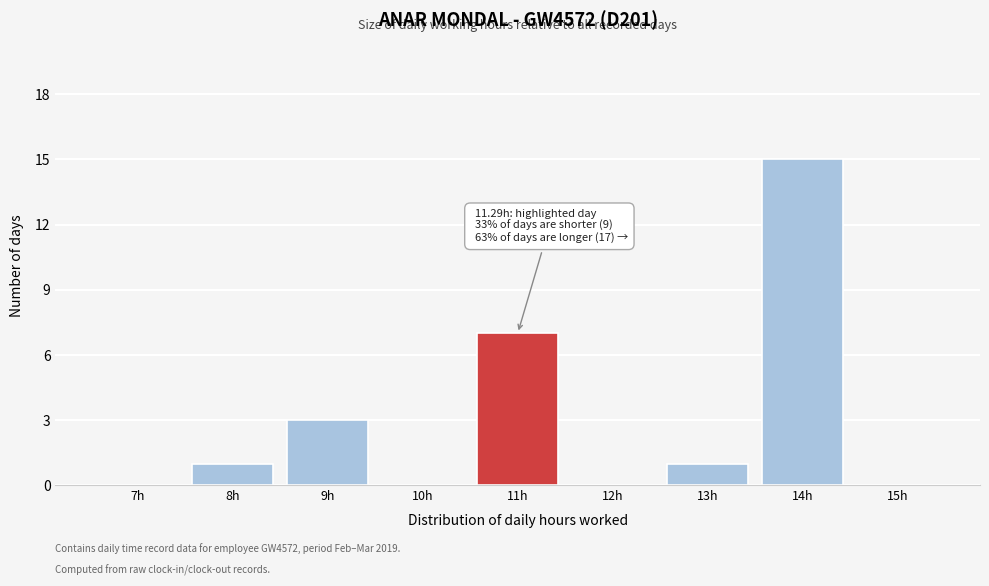

Reading left to right, transcribe all the data shown in this chart.

7h=0	8h=1	9h=3	10h=0	11h=7	12h=0	13h=1	14h=15	15h=0